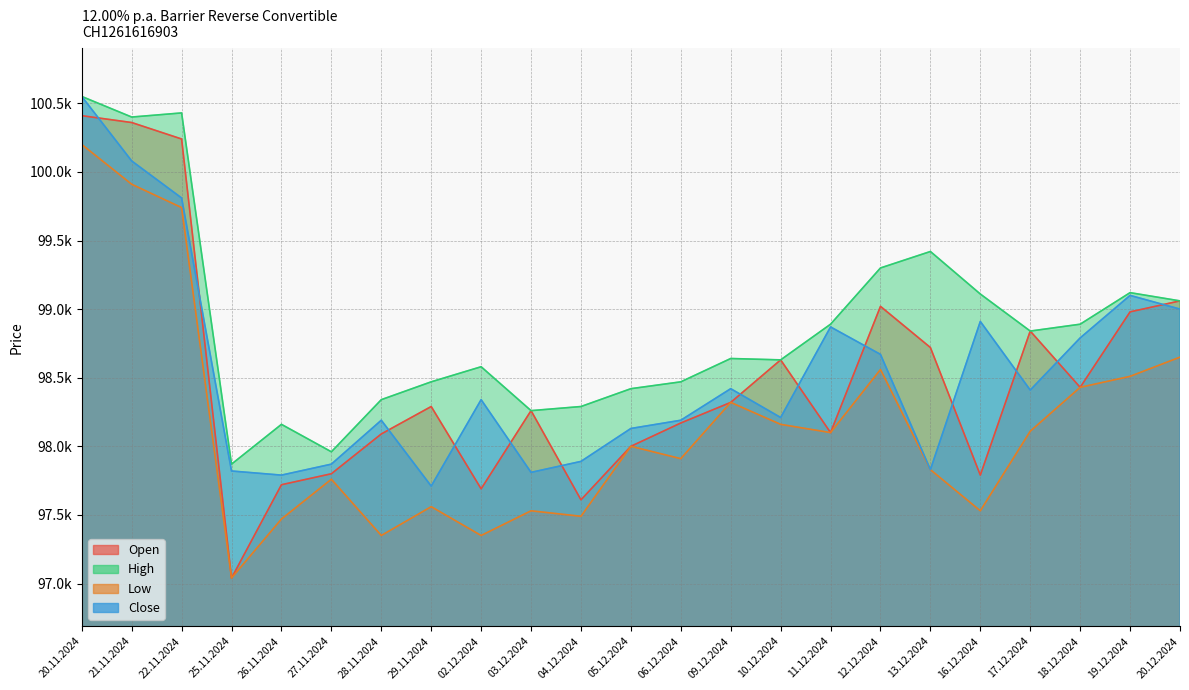

What is the total value across all series at 10.12.2024?

393630